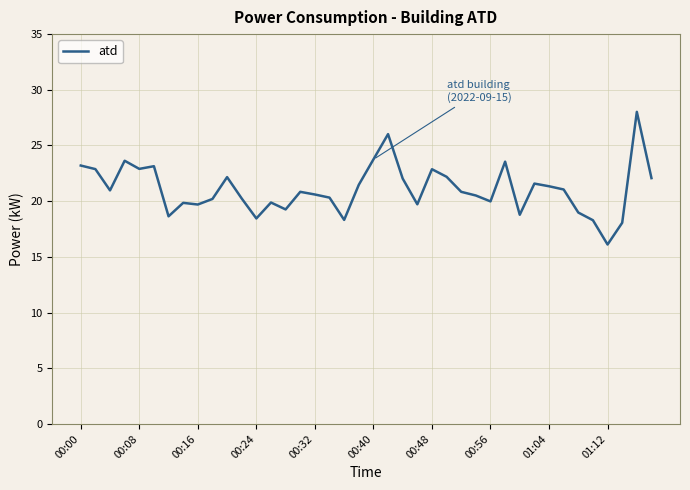

Does the chart have visible grid lines?

Yes